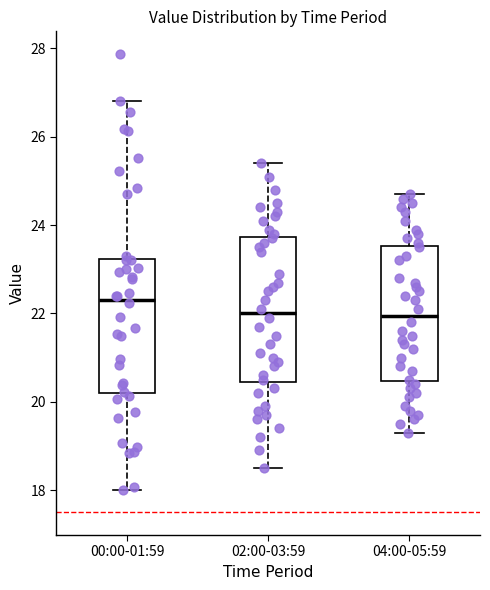

Where does the median line of the box for 00:00-01:59 sit on the y-axis? The values are not printed on the chart, so give them approximately, as read against the axis.

22.4